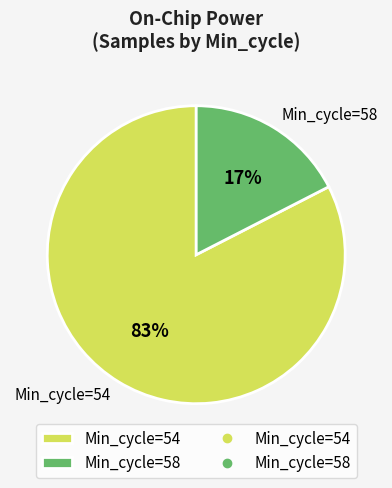

Is there any slice that represents more than half of the pie?

Yes